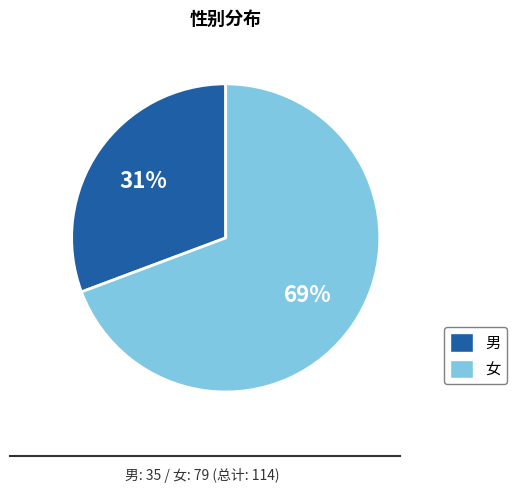

To the nearest percent, what portion does 女 represent?

69%